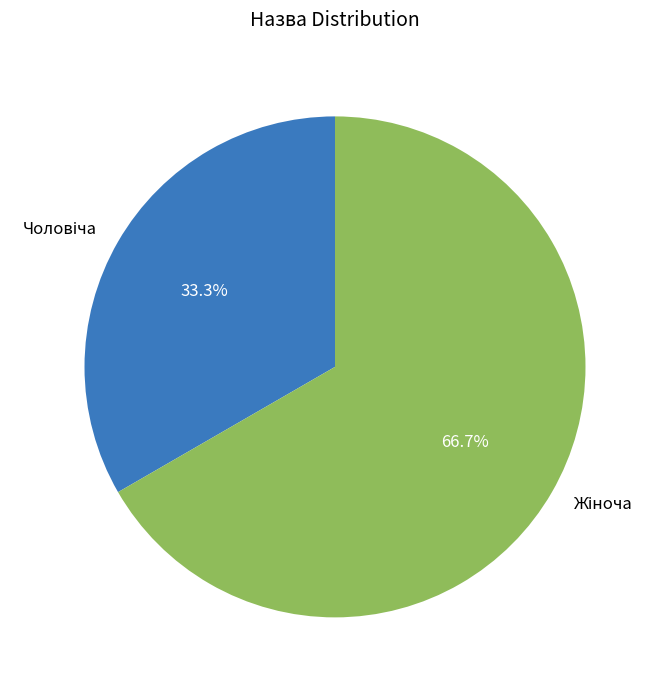

Is there any slice that represents more than half of the pie?

Yes